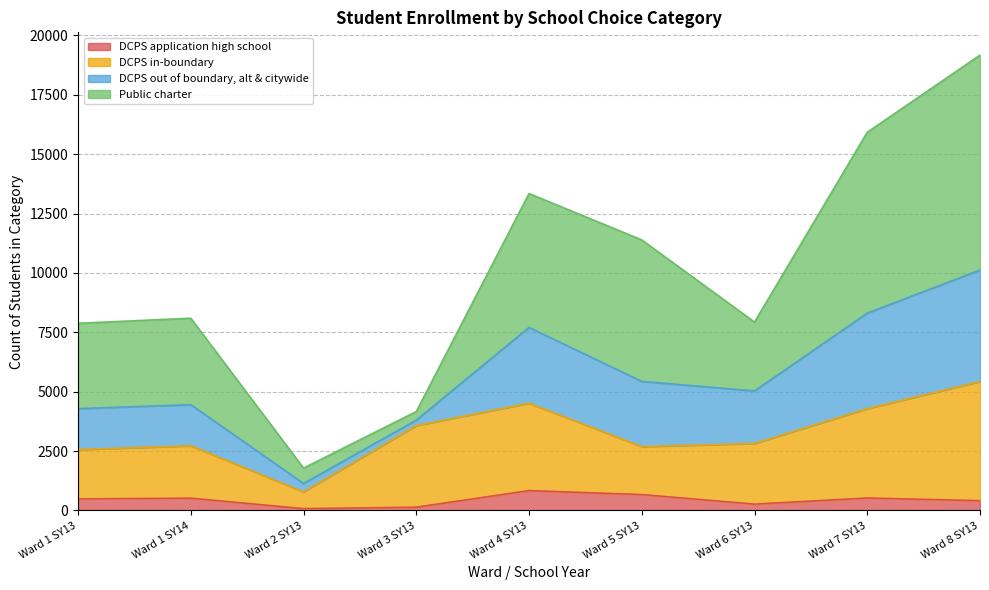

At which category is the sum across all series the highest?

Ward 8 SY13